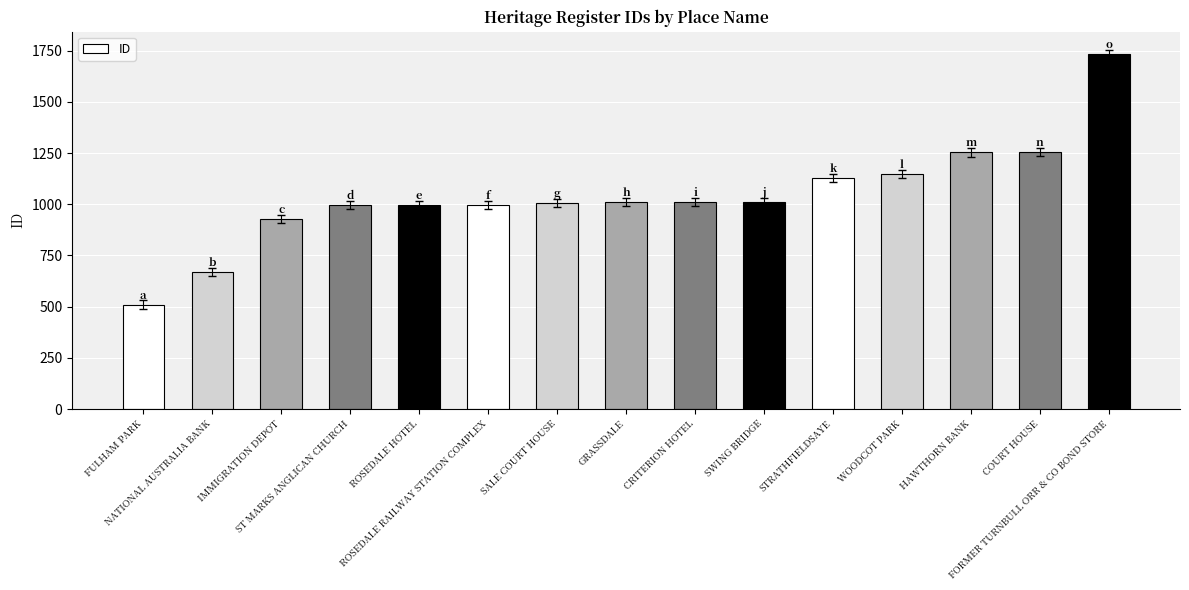

What is the label of the 3rd bar from the right?

HAWTHORN BANK